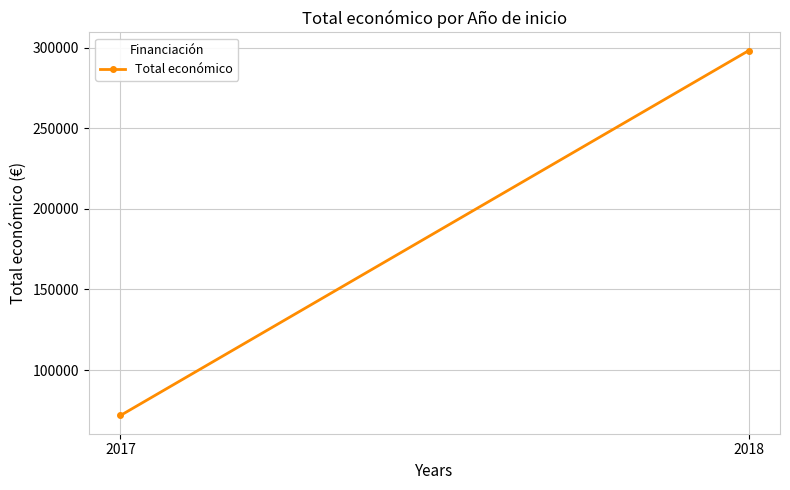

Is this an area chart (filled region under the line)?

No